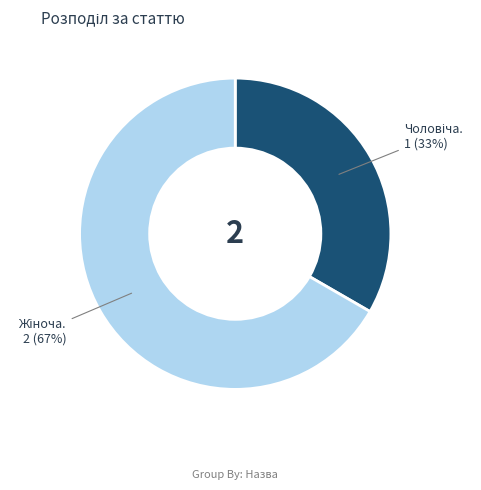

Does any single category account for the majority?

Yes